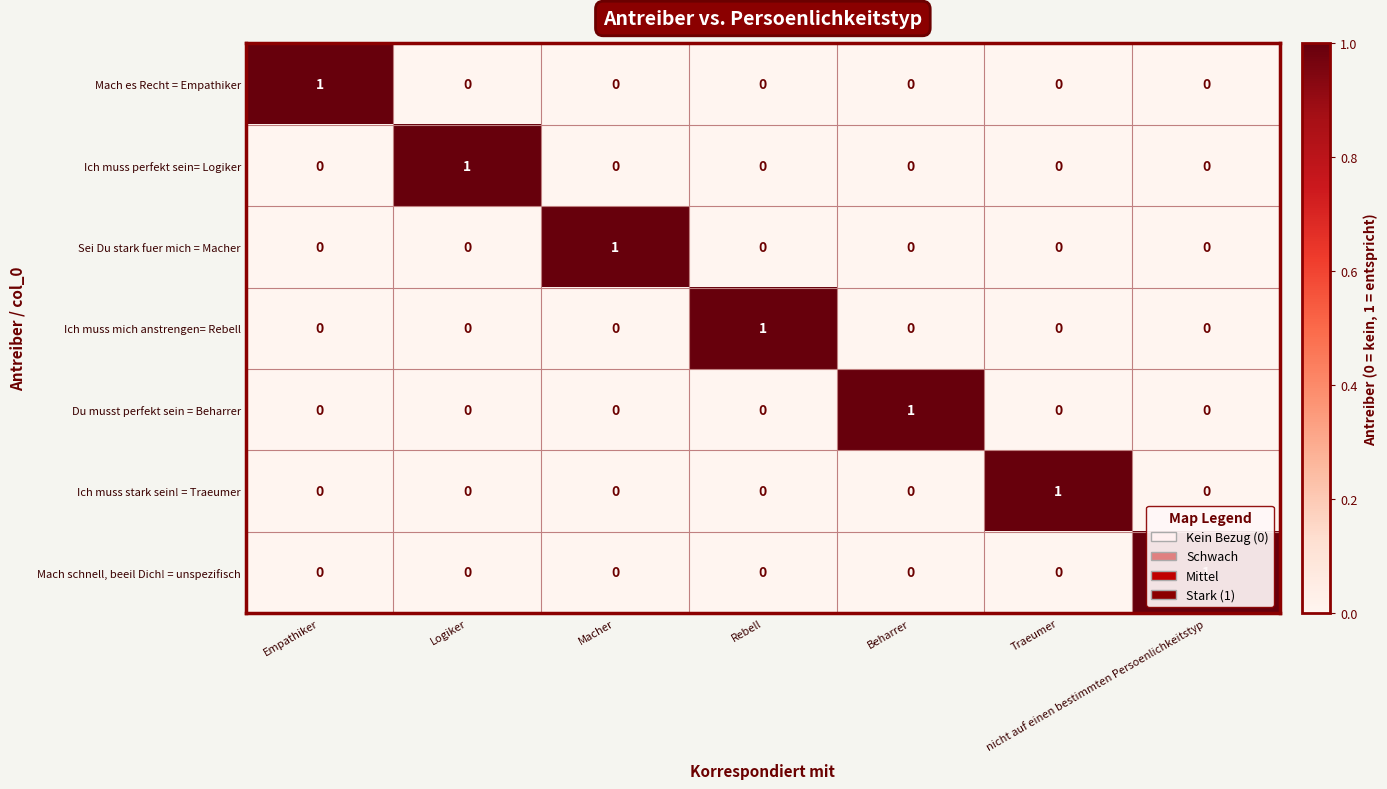

How many Mach schnell, beeil Dich! = unspezifisch values are between 0 and 1?

7